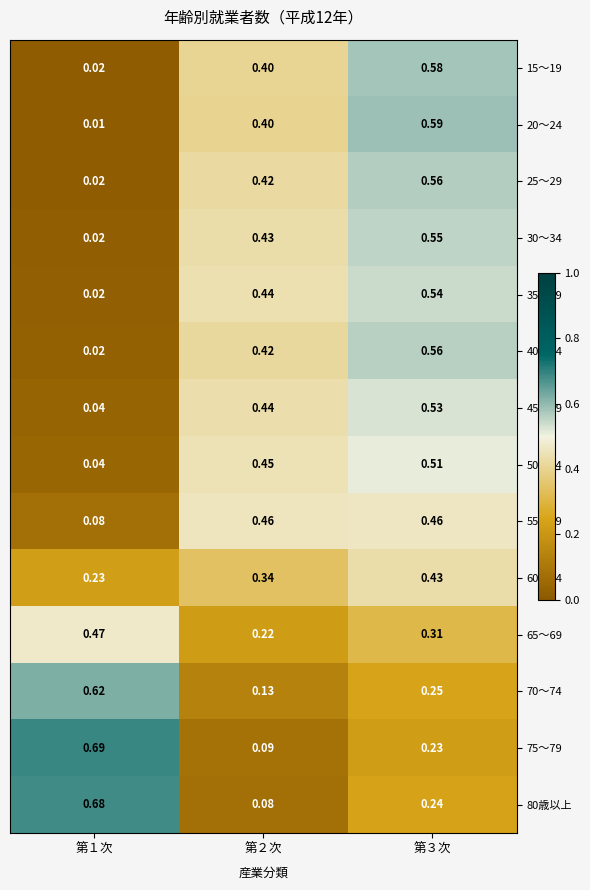

Is the value of 40～44 at 第３次 greater than the value of 75～79 at 第３次?

Yes